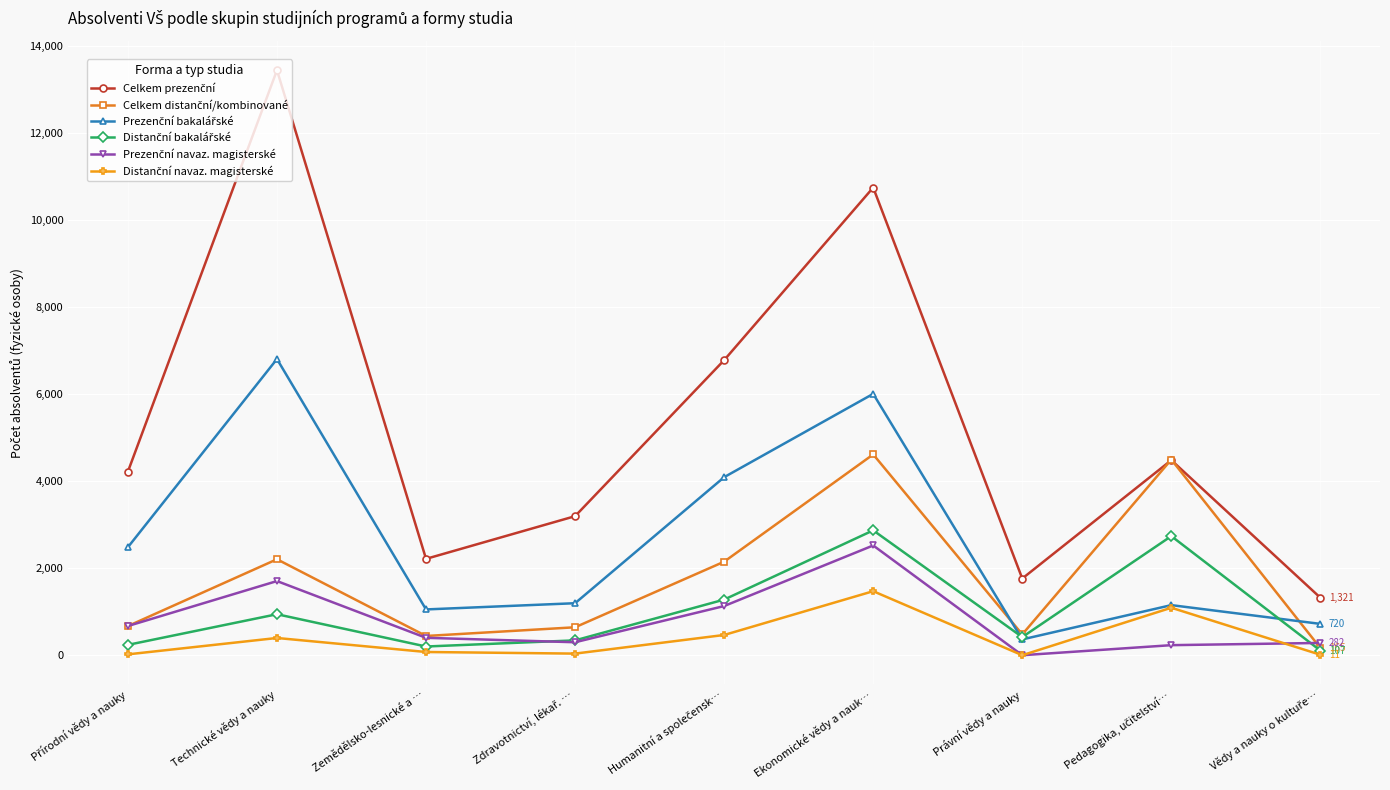

Which category has the highest value across all series?

Technické vědy a nauky